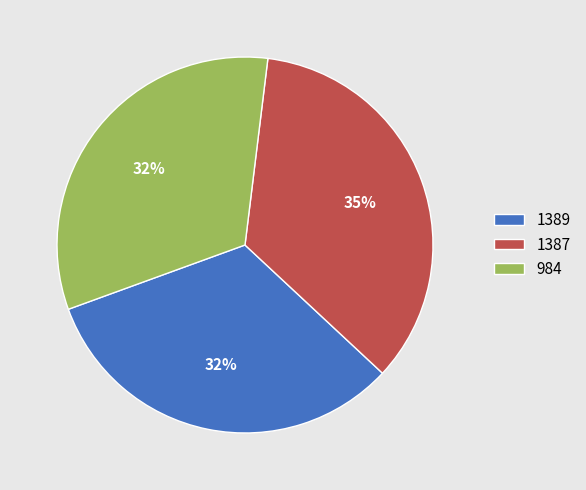

Is there any slice that represents more than half of the pie?

No